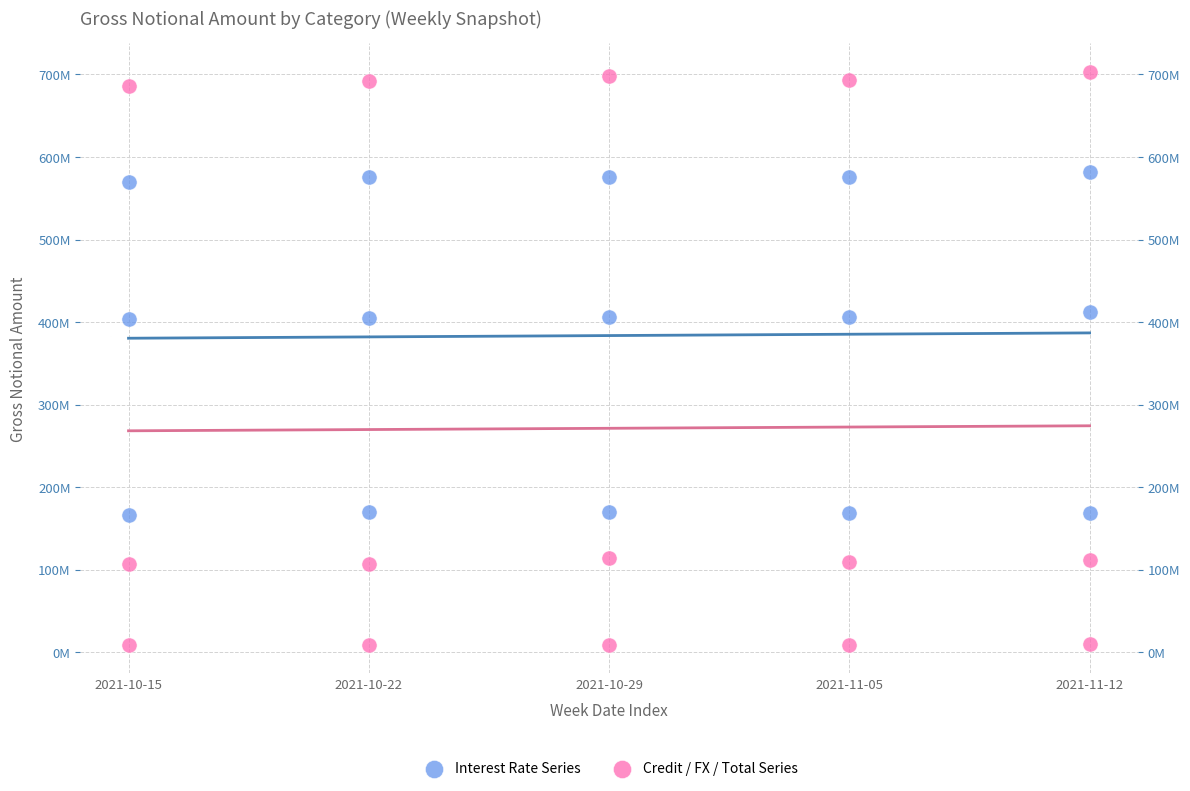

What are all the series names shown in the legend?

Interest Rate Series, Credit / FX / Total Series